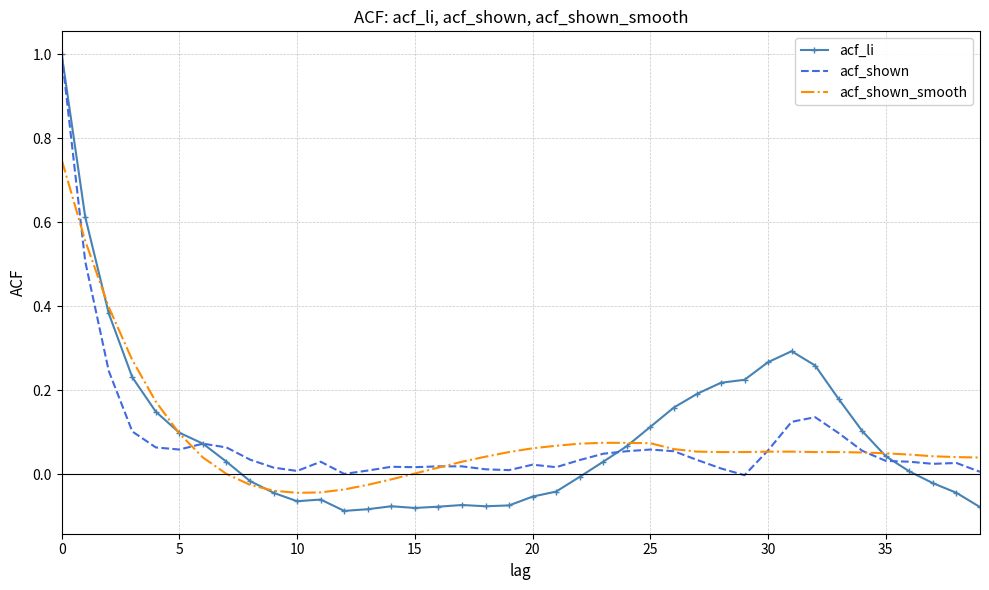

What is the maximum value for acf_shown?

1.0